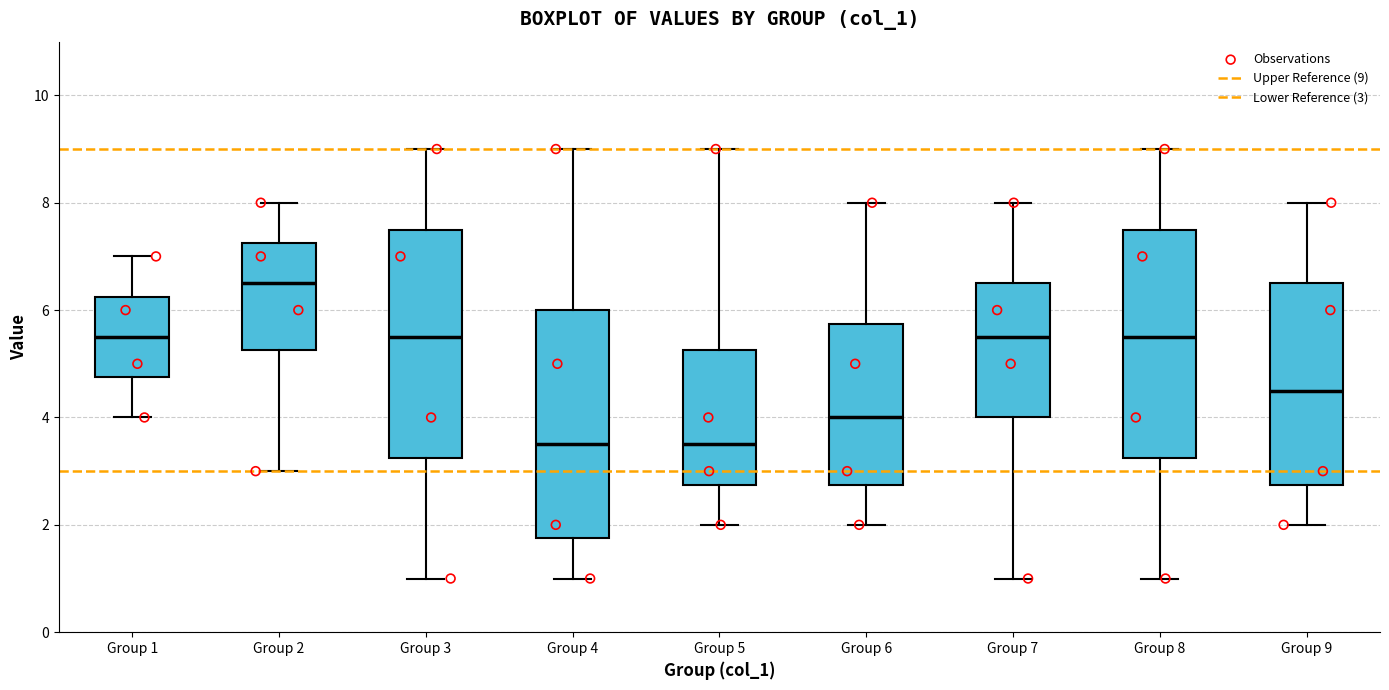

Reading left to right, transcribe this box plot: for each box, give where its median line is, the range the box spans, and where its two whiskers end, as read against the y-axis. The values are not printed on the chart, so give them approximately, as read against the axis.

Group 1: median 5.6, box 4.8 to 6.2, whiskers 4.0 to 7.0
Group 2: median 6.6, box 5.2 to 7.2, whiskers 3.0 to 8.0
Group 3: median 5.6, box 3.2 to 7.6, whiskers 1.0 to 9.0
Group 4: median 3.6, box 1.8 to 6.0, whiskers 1.0 to 9.0
Group 5: median 3.6, box 2.8 to 5.2, whiskers 2.0 to 9.0
Group 6: median 4.0, box 2.8 to 5.8, whiskers 2.0 to 8.0
Group 7: median 5.6, box 4.0 to 6.6, whiskers 1.0 to 8.0
Group 8: median 5.6, box 3.2 to 7.6, whiskers 1.0 to 9.0
Group 9: median 4.6, box 2.8 to 6.6, whiskers 2.0 to 8.0